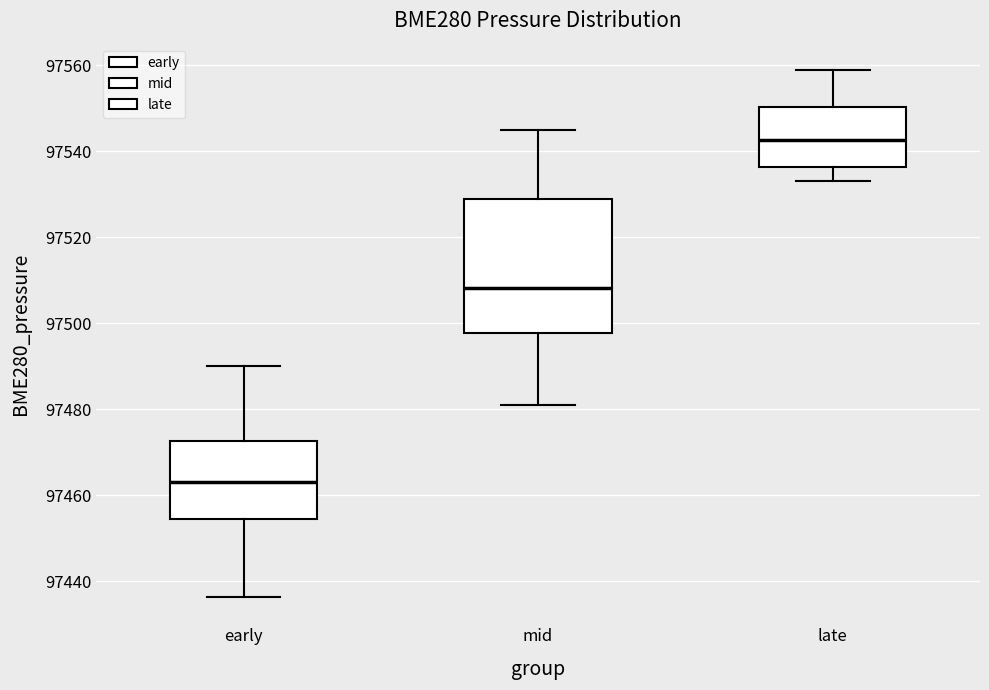

Reading left to right, read every box against the y-axis: the position of its median line, the range the box covers, and the ends of its whiskers. The values are not printed on the chart, so give them approximately, as read against the axis.

early: median 97464, box 97454 to 97472, whiskers 97436 to 97490
mid: median 97508, box 97498 to 97528, whiskers 97482 to 97544
late: median 97542, box 97536 to 97550, whiskers 97534 to 97558